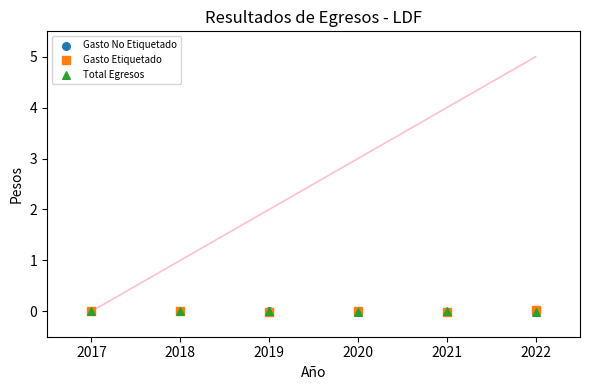

What are all the series names shown in the legend?

Gasto No Etiquetado, Gasto Etiquetado, Total Egresos